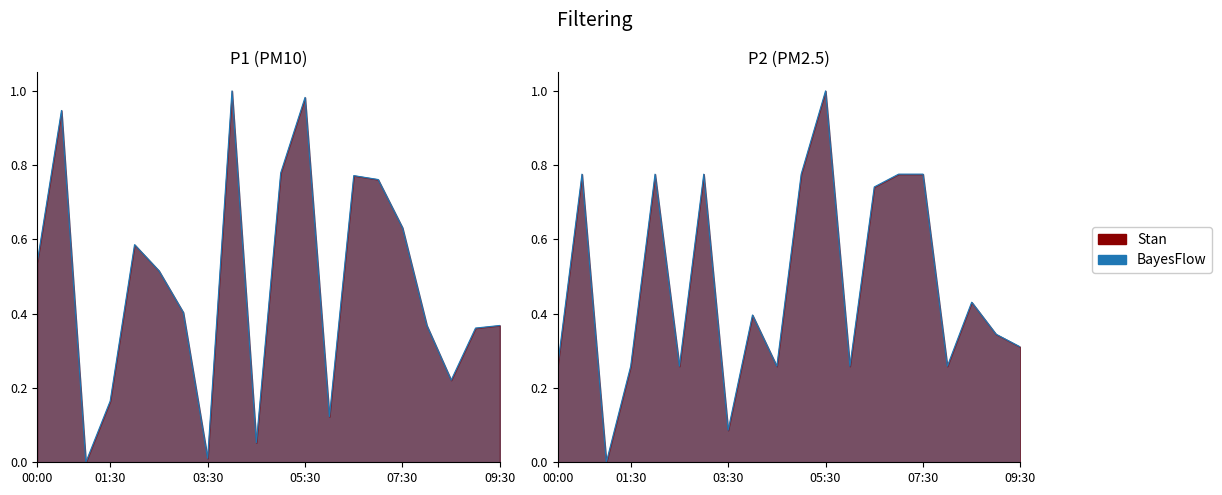

In P2, how many points are higher than both neighbors (excluding endpoints)?

6